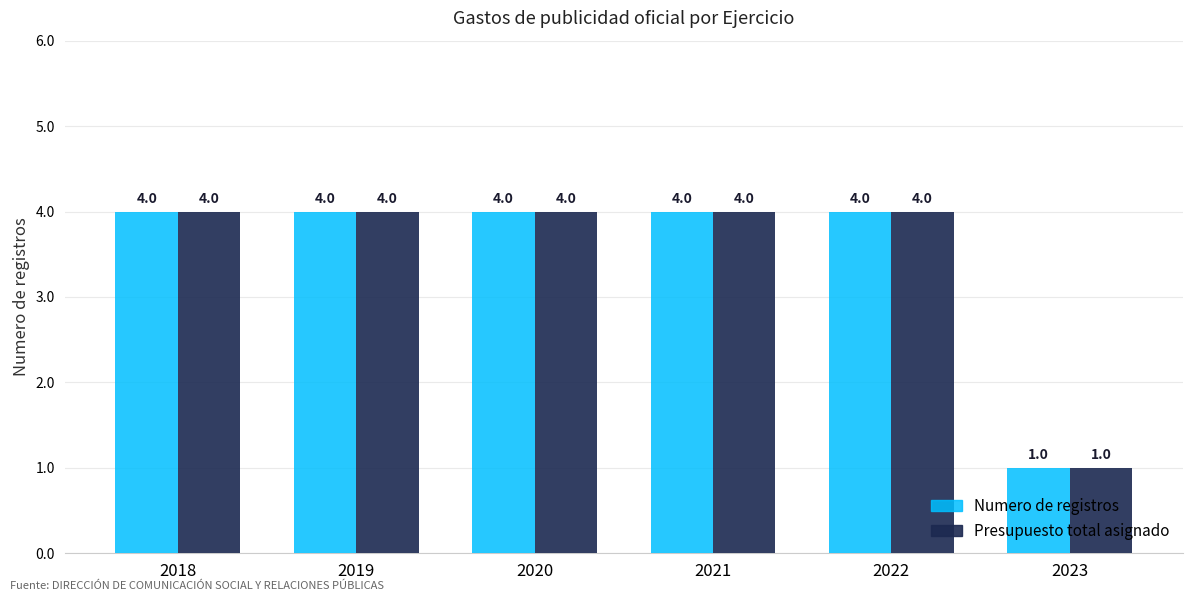

Where is Numero de registros nearest to the value 2?

2023